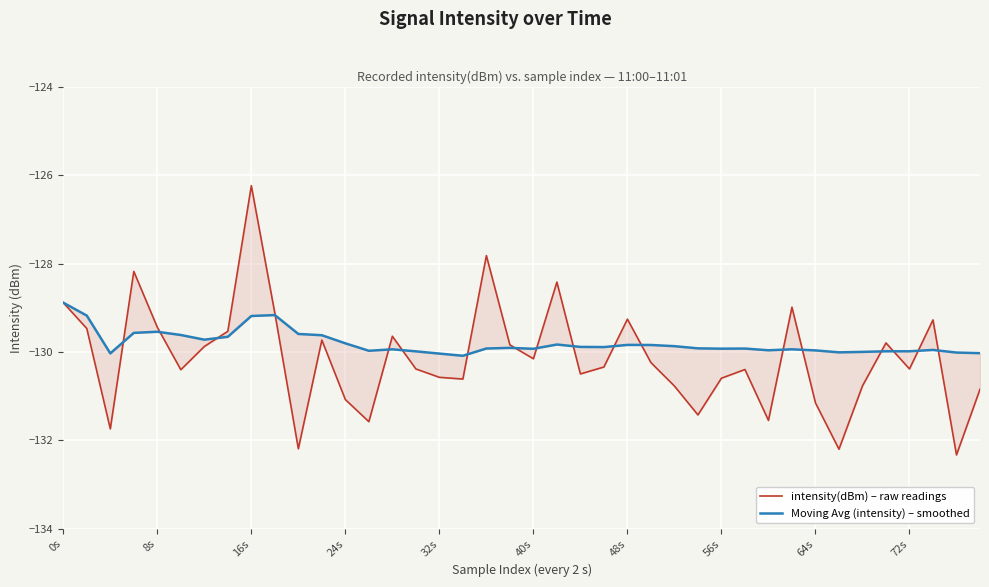

How many series are shown in this chart?

2